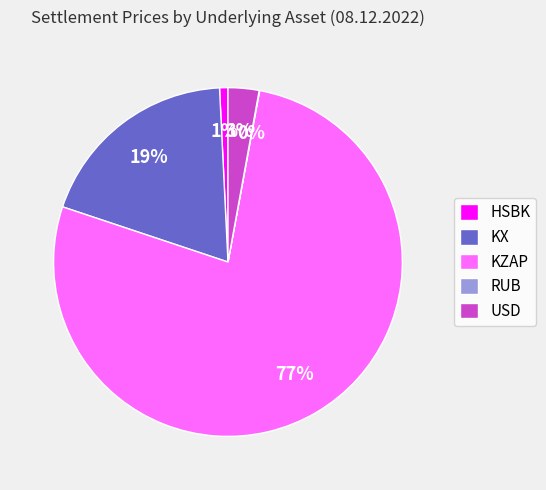

To the nearest percent, what portion does KZAP represent?

77%